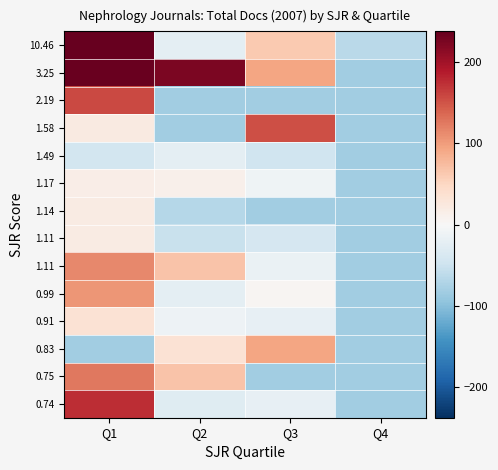

What is the difference between the highest and lowest values at Q4?

19.0